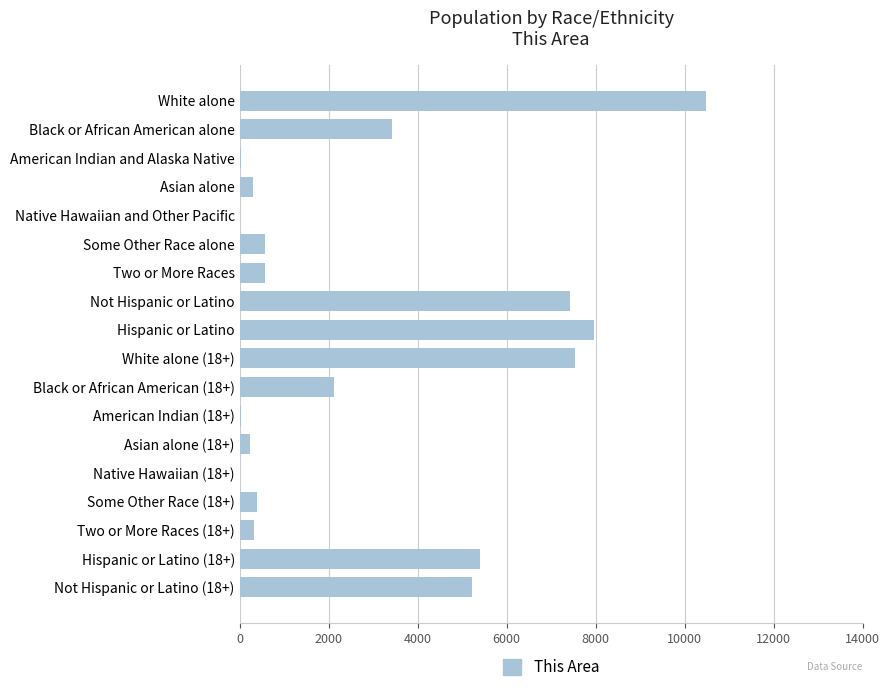

The chart shows a value of 1197 at Black or African American alone. True or false?

False